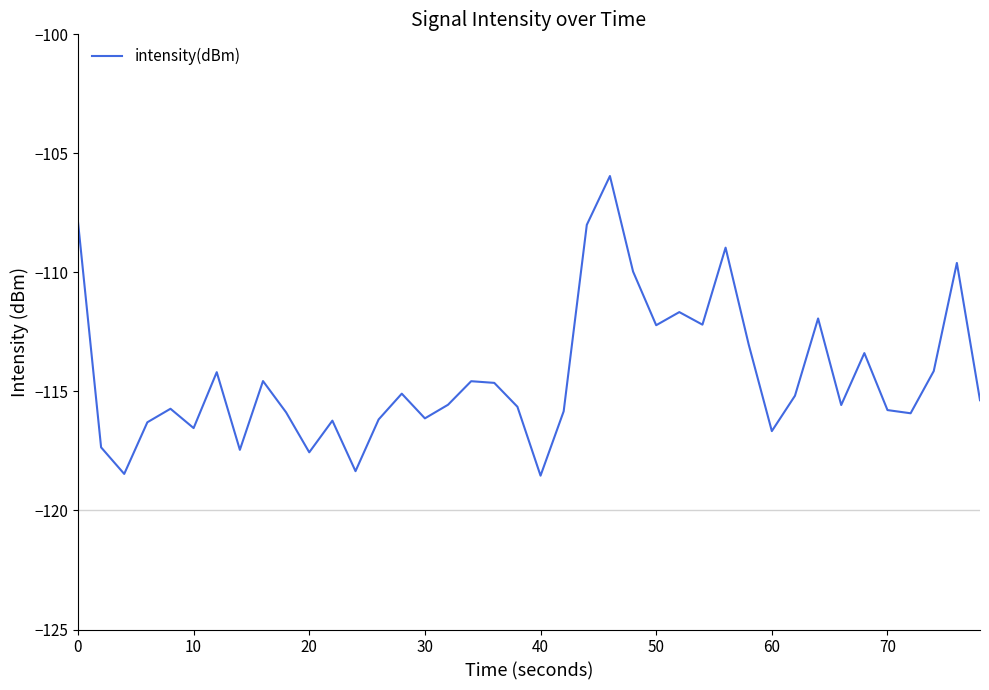

What is the maximum value shown in the chart?

-106.0